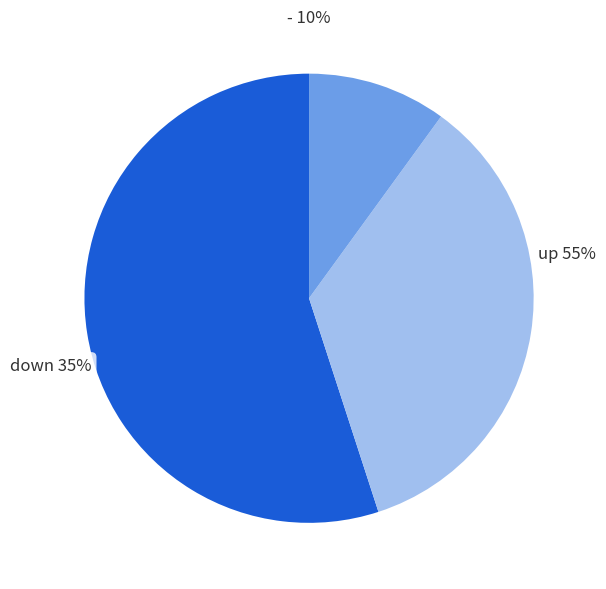

Which category has the biggest portion of the pie?

up